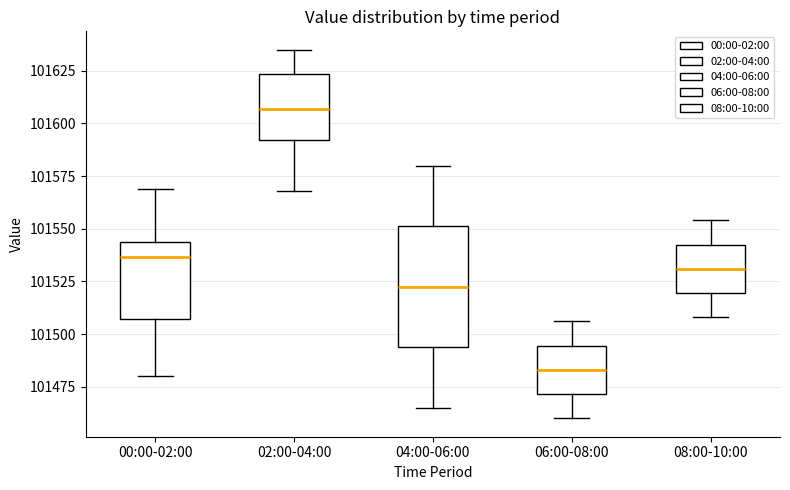

Reading left to right, transcribe this box plot: for each box, give where its median line is, the range the box spans, and where its two whiskers end, as read against the y-axis. The values are not printed on the chart, so give them approximately, as read against the axis.

00:00-02:00: median 101535, box 101505 to 101545, whiskers 101480 to 101570
02:00-04:00: median 101605, box 101590 to 101625, whiskers 101570 to 101635
04:00-06:00: median 101525, box 101495 to 101550, whiskers 101465 to 101580
06:00-08:00: median 101485, box 101470 to 101495, whiskers 101460 to 101505
08:00-10:00: median 101530, box 101520 to 101545, whiskers 101510 to 101555